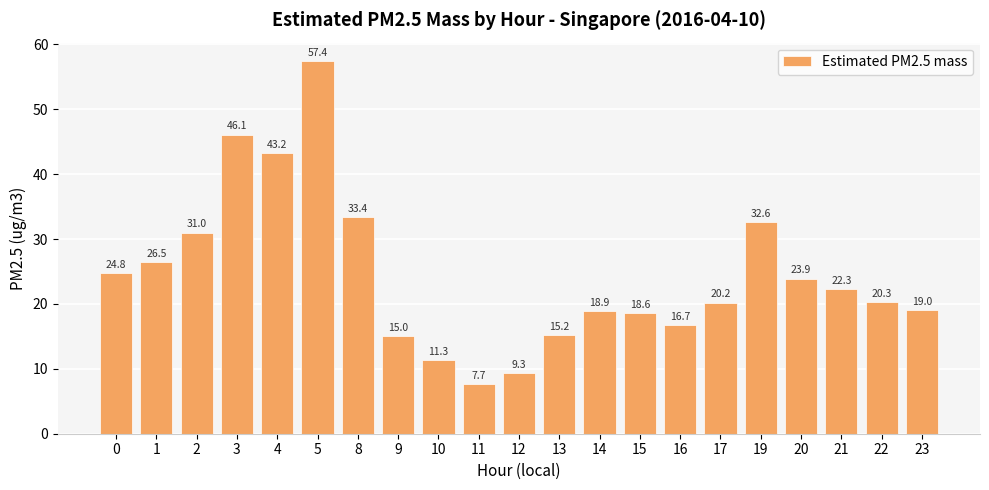

Reading right to left, transcribe all the data shown in this chart.

23=19.0	22=20.3	21=22.3	20=23.9	19=32.6	17=20.2	16=16.7	15=18.6	14=18.9	13=15.2	12=9.3	11=7.7	10=11.3	9=15.0	8=33.4	5=57.4	4=43.2	3=46.1	2=31.0	1=26.5	0=24.8